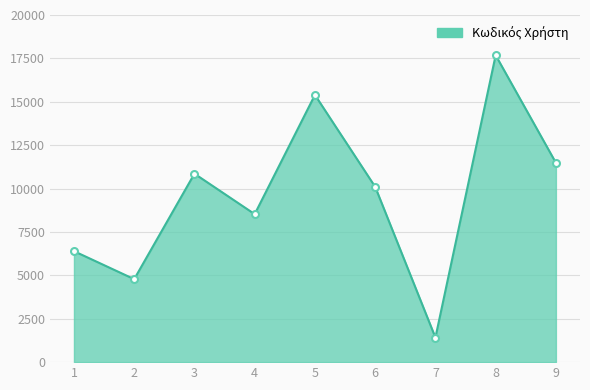

What is the approximate value at 3, to the nearest 50?

10850